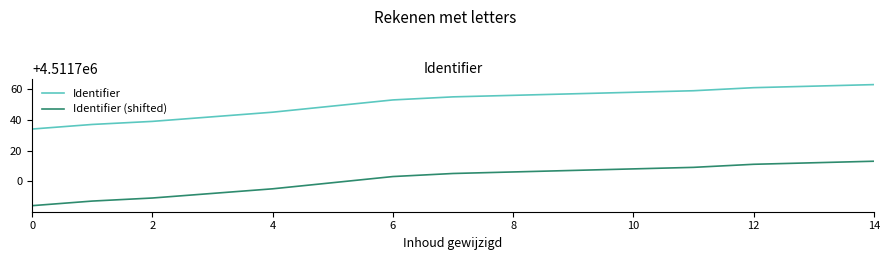

What is the difference between the maximum and minimum values in the Identifier series?

29